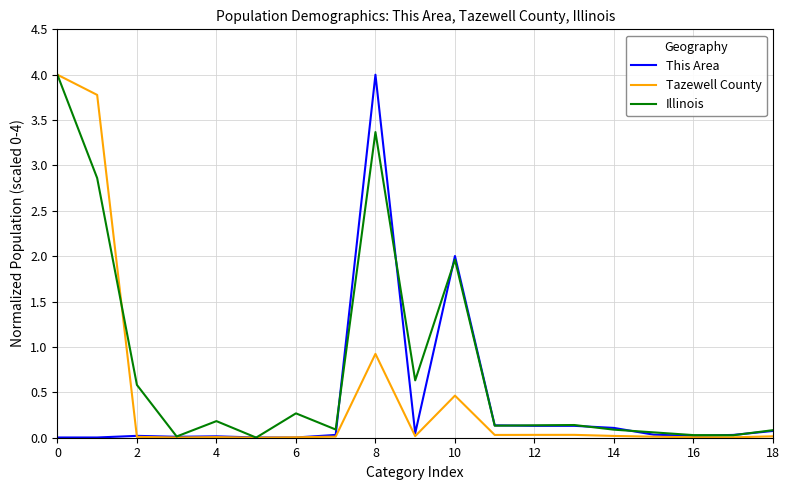

Which series has the largest total across all categories?

Illinois